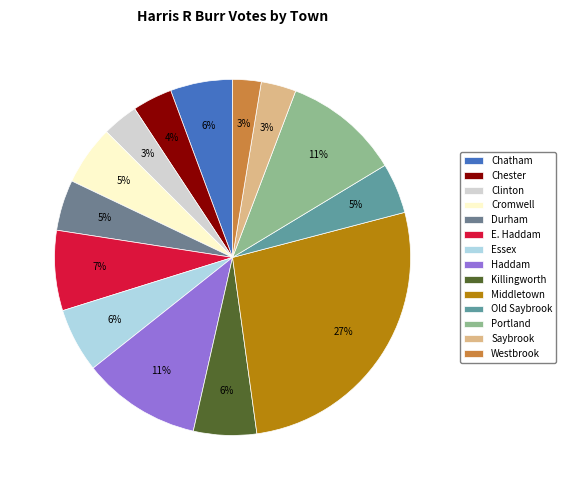

The Chatham slice represents 6% of the pie. True or false?

True